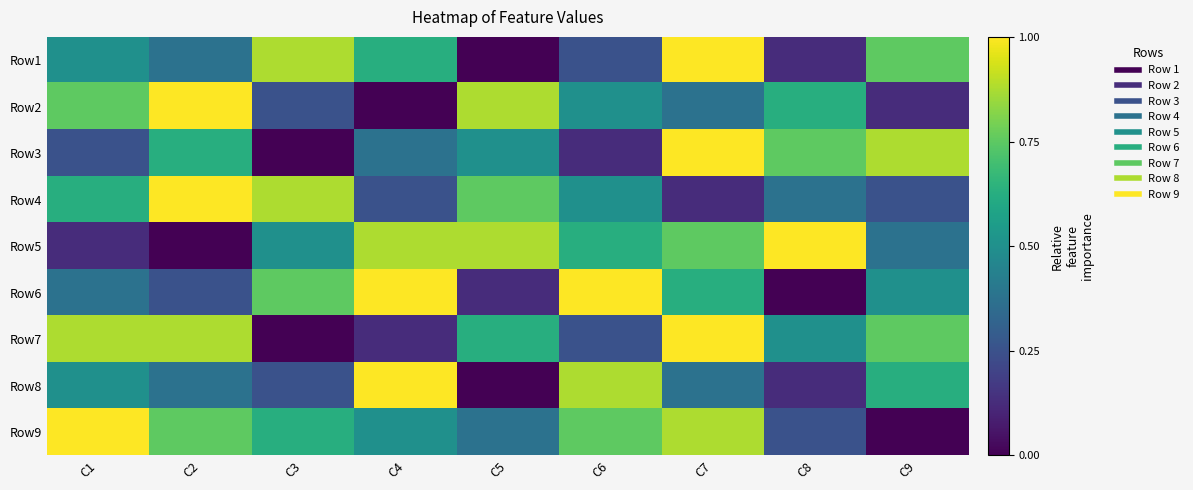

Reading left to right, transcribe all the data shown in this chart.

Row1: C1=0.5	C2=0.4	C3=0.9	C4=0.6	C5=0.0	C6=0.2	C7=1.0	C8=0.1	C9=0.8
Row2: C1=0.8	C2=1.0	C3=0.2	C4=0.0	C5=0.9	C6=0.5	C7=0.4	C8=0.6	C9=0.1
Row3: C1=0.2	C2=0.6	C3=0.0	C4=0.4	C5=0.5	C6=0.1	C7=1.0	C8=0.8	C9=0.9
Row4: C1=0.6	C2=1.0	C3=0.9	C4=0.2	C5=0.8	C6=0.5	C7=0.1	C8=0.4	C9=0.2
Row5: C1=0.1	C2=0.0	C3=0.5	C4=0.9	C5=0.9	C6=0.6	C7=0.8	C8=1.0	C9=0.4
Row6: C1=0.4	C2=0.2	C3=0.8	C4=1.0	C5=0.1	C6=1.0	C7=0.6	C8=0.0	C9=0.5
Row7: C1=0.9	C2=0.9	C3=0.0	C4=0.1	C5=0.6	C6=0.2	C7=1.0	C8=0.5	C9=0.8
Row8: C1=0.5	C2=0.4	C3=0.2	C4=1.0	C5=0.0	C6=0.9	C7=0.4	C8=0.1	C9=0.6
Row9: C1=1.0	C2=0.8	C3=0.6	C4=0.5	C5=0.4	C6=0.8	C7=0.9	C8=0.2	C9=0.0